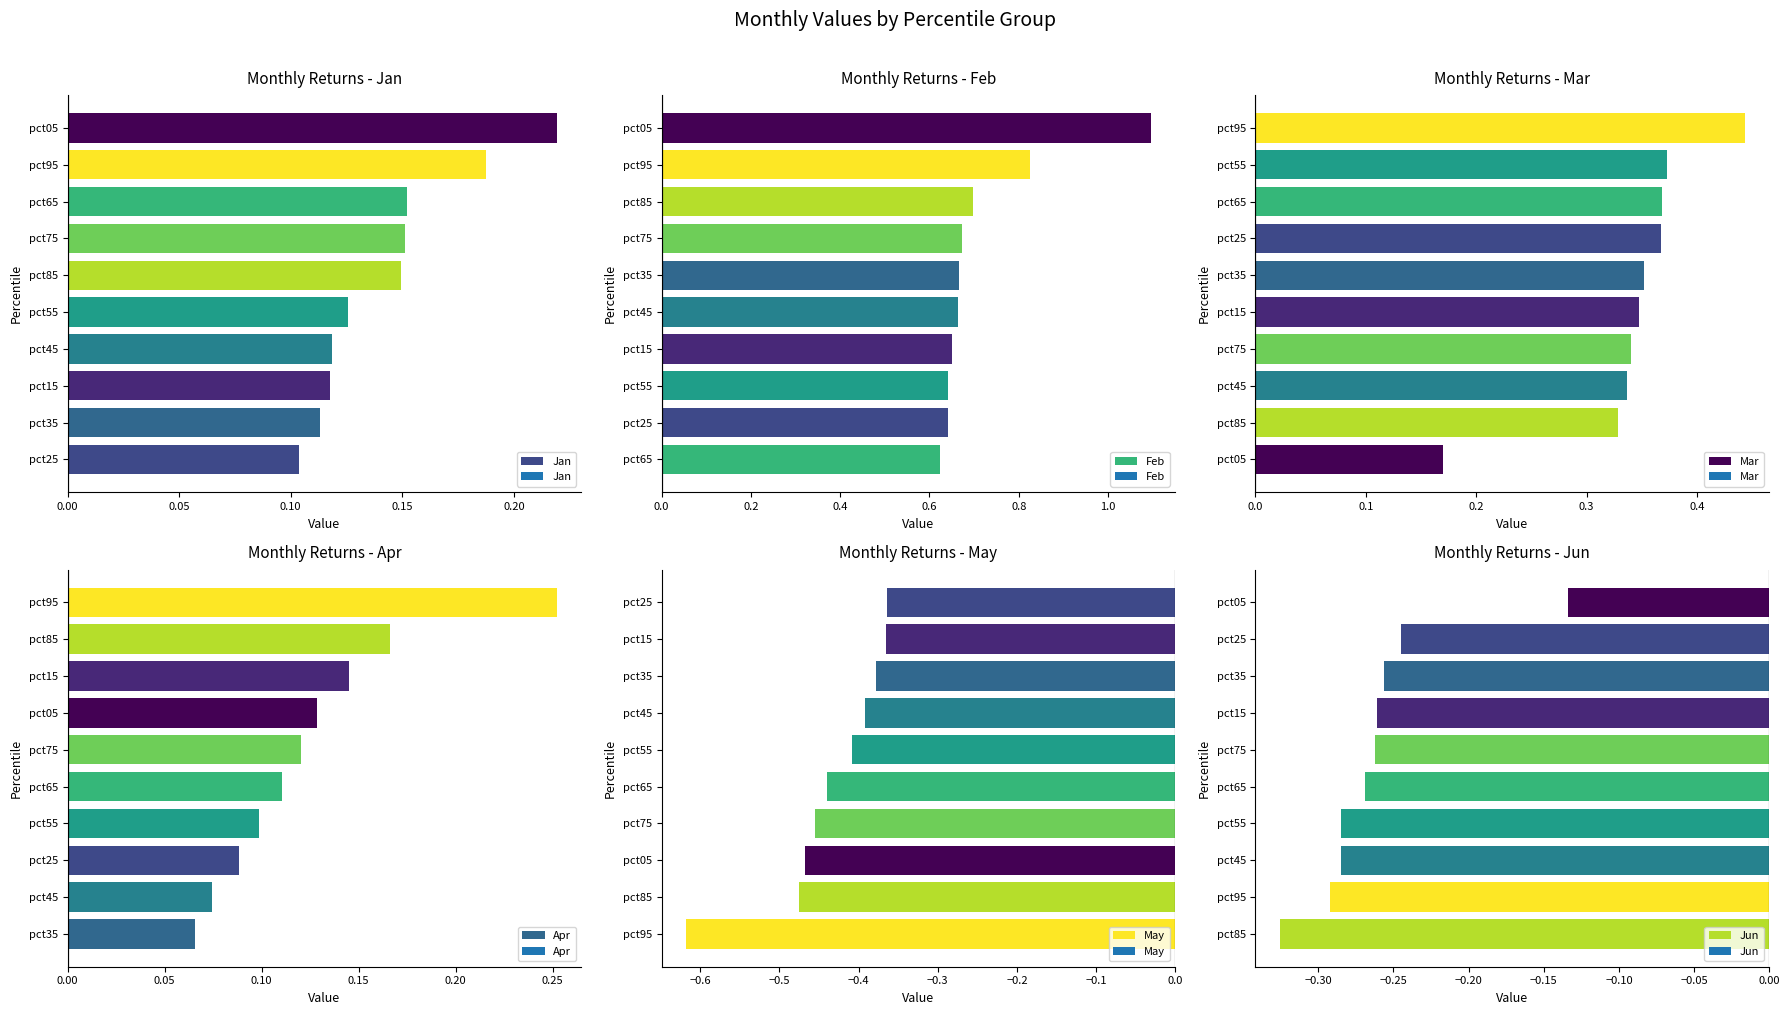

The value of Jan at pct35 is 0.2. True or false?

False